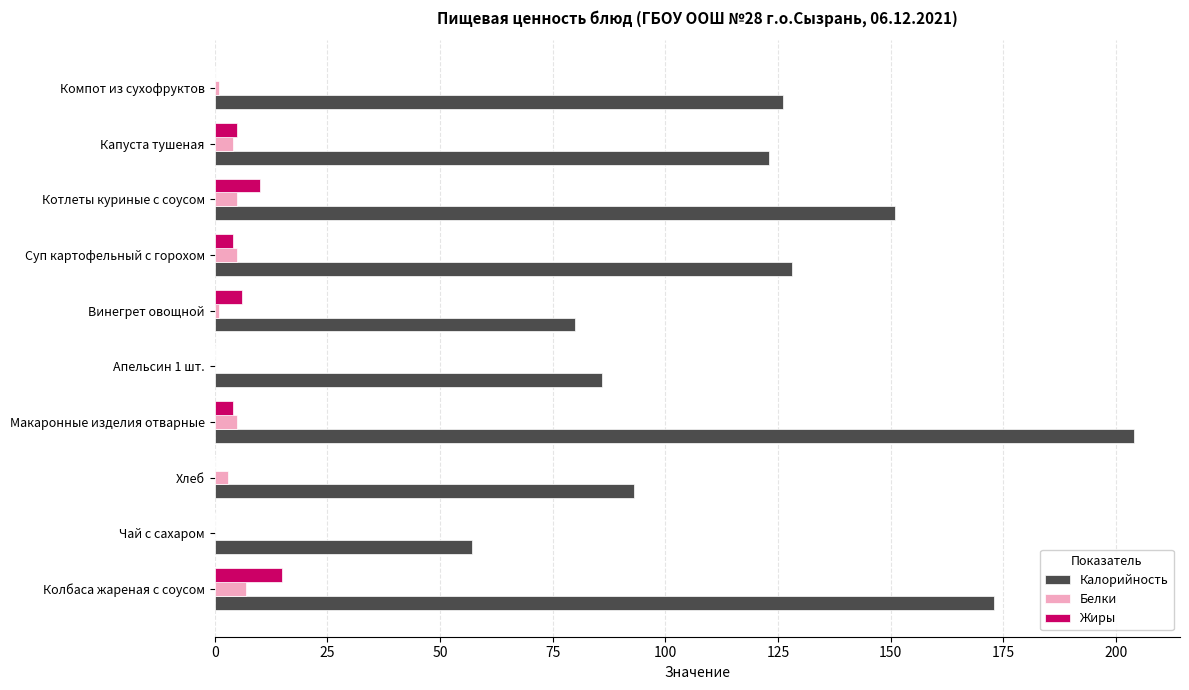

Which series has the largest total across all categories?

Калорийность